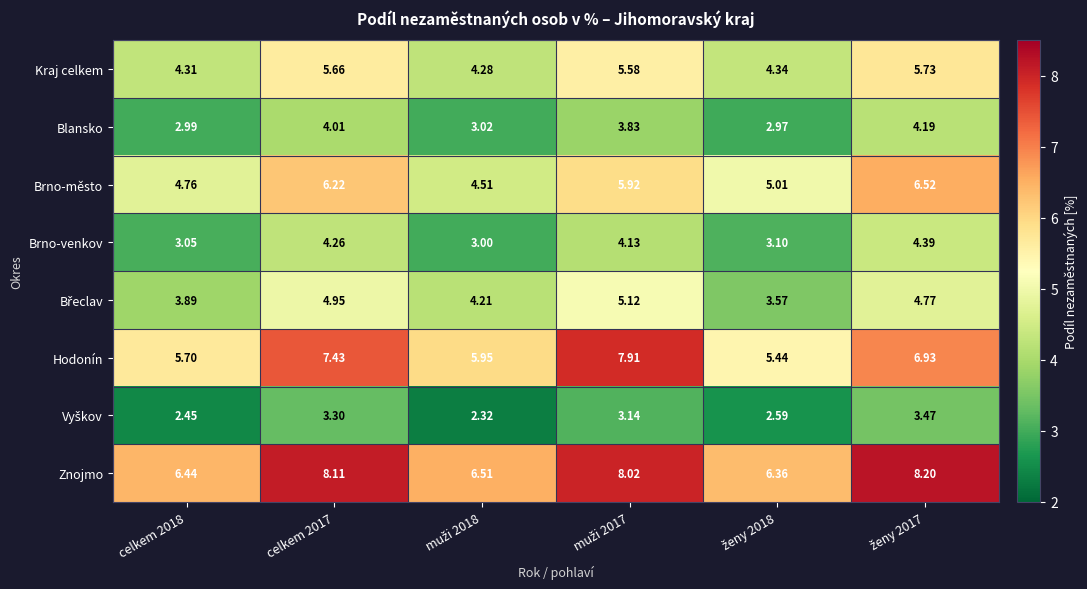

Which series has the largest total across all categories?

Znojmo